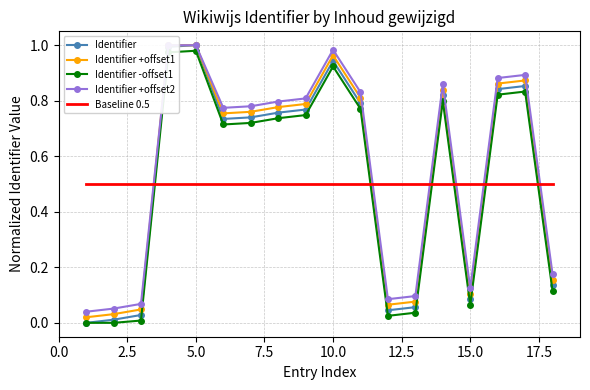

List the series in order of their overall mean, lowest first.

Baseline 0.5, Identifier -offset1, Identifier, Identifier +offset1, Identifier +offset2